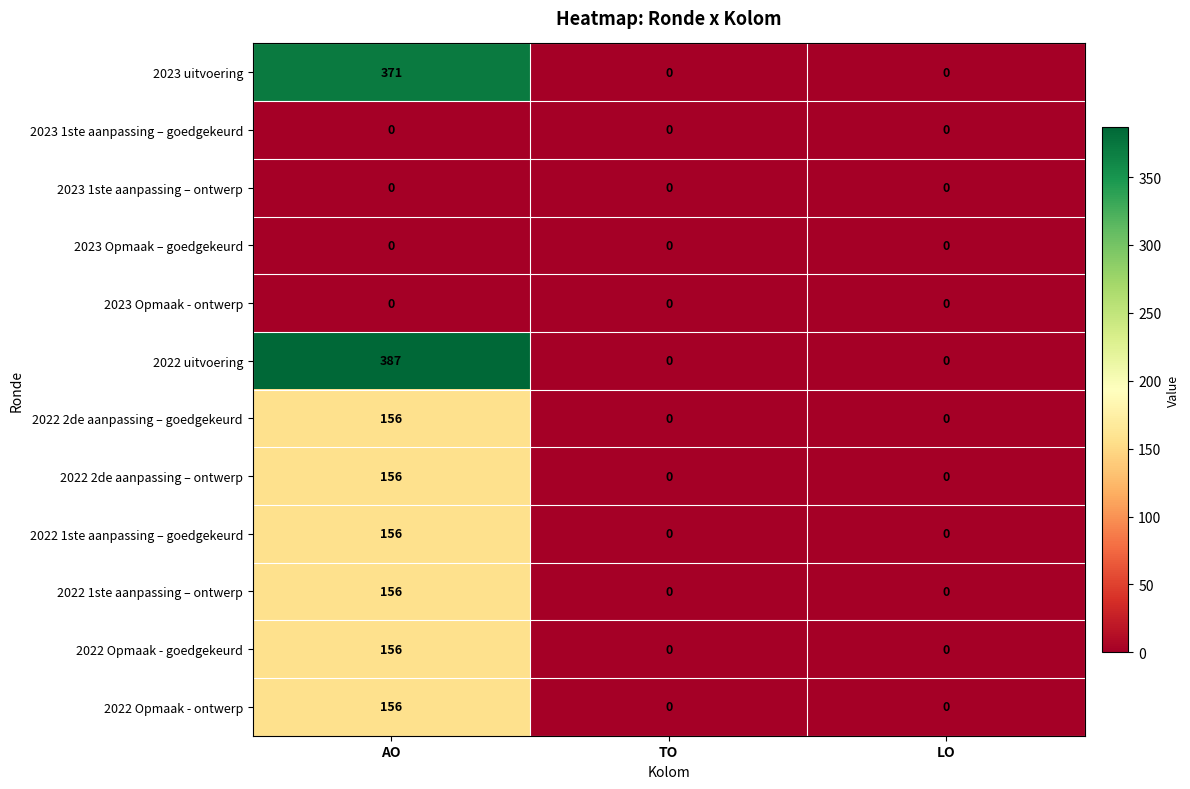

The value of 2022 Opmaak - goedgekeurd at LO is 108. True or false?

False